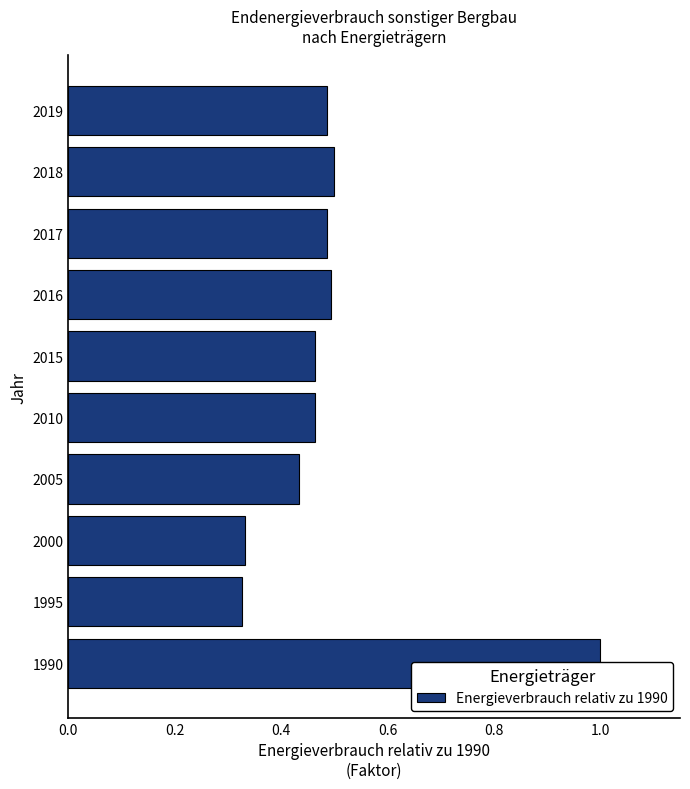

Reading right to left, transcribe all the data shown in this chart.

0.5	0.5	0.5	0.5	0.5	0.5	0.4	0.3	0.3	1.0